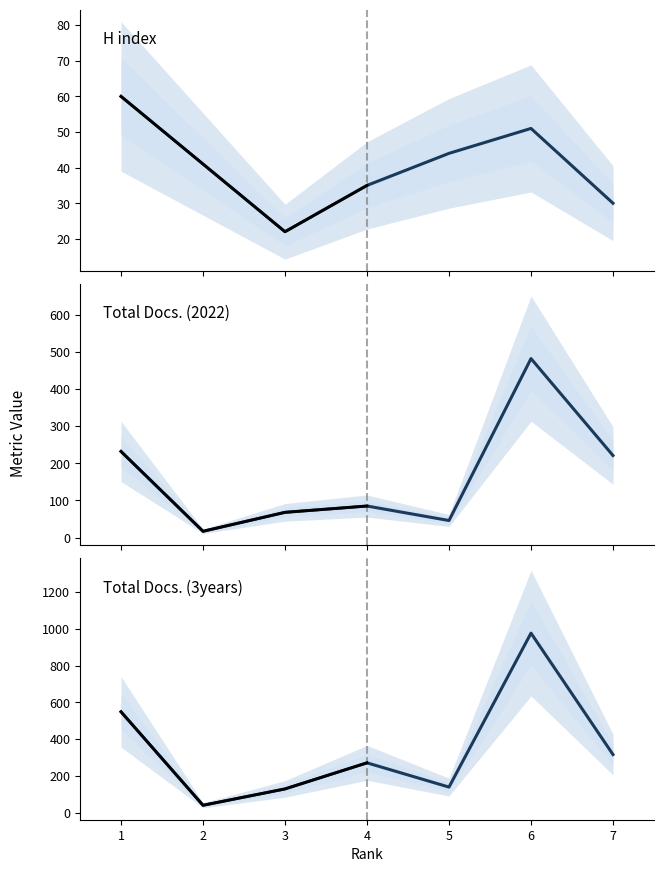

List the series in order of their peak value, lowest first.

H index, Total Docs. (2022), Total Docs. (3years)